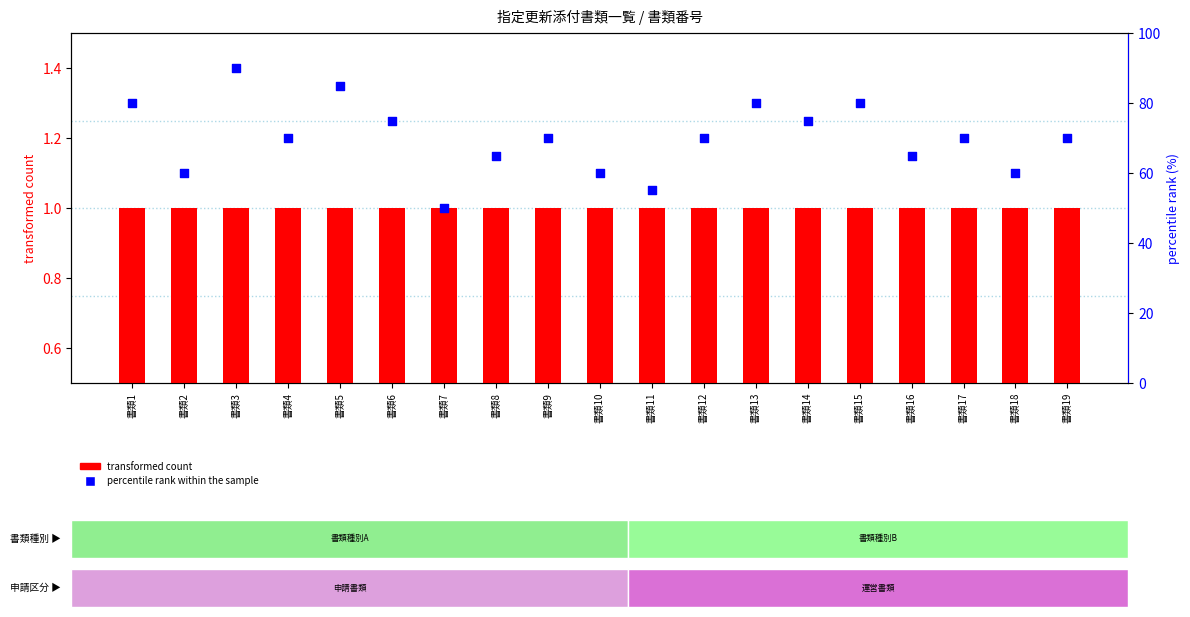

Which series reaches the maximum Y coordinate?

percentile rank within the sample